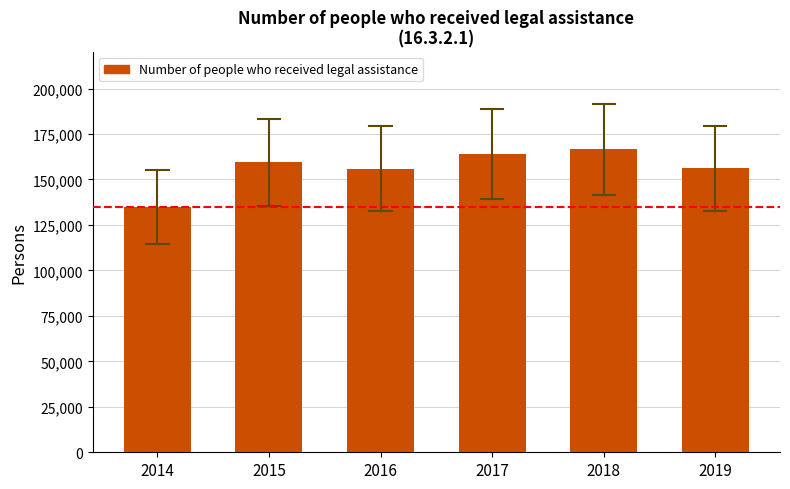

What is the change in value from 2018 to 2019?

-10581